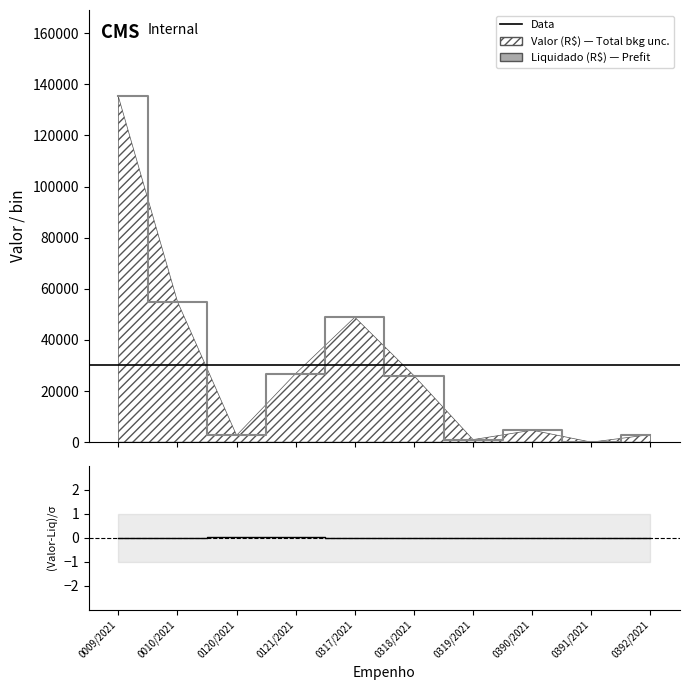

The chart shows a value of 135273.7 at 0009/2021. True or false?

True